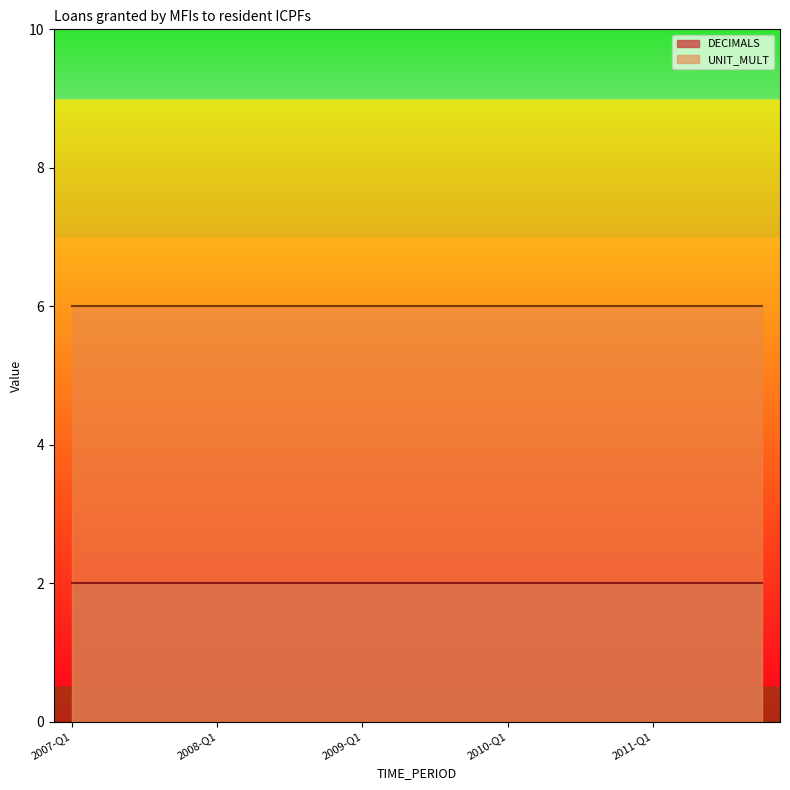

Rank the series at 2011-Q2 from highest to lowest value.

UNIT_MULT, DECIMALS